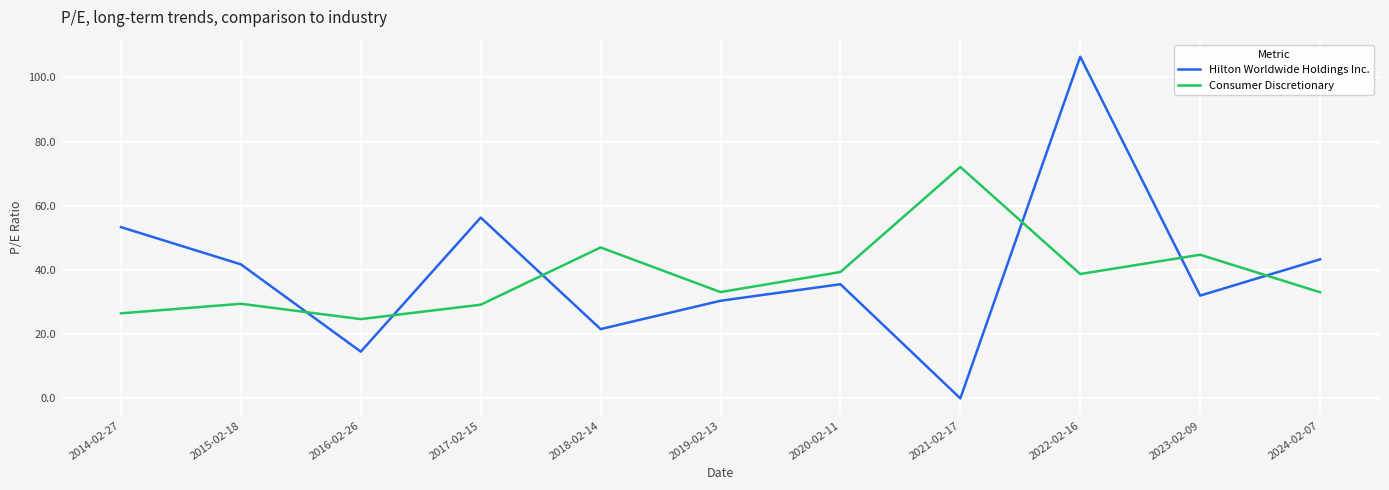

What is the average value of the Hilton Worldwide Holdings Inc. series?

39.6